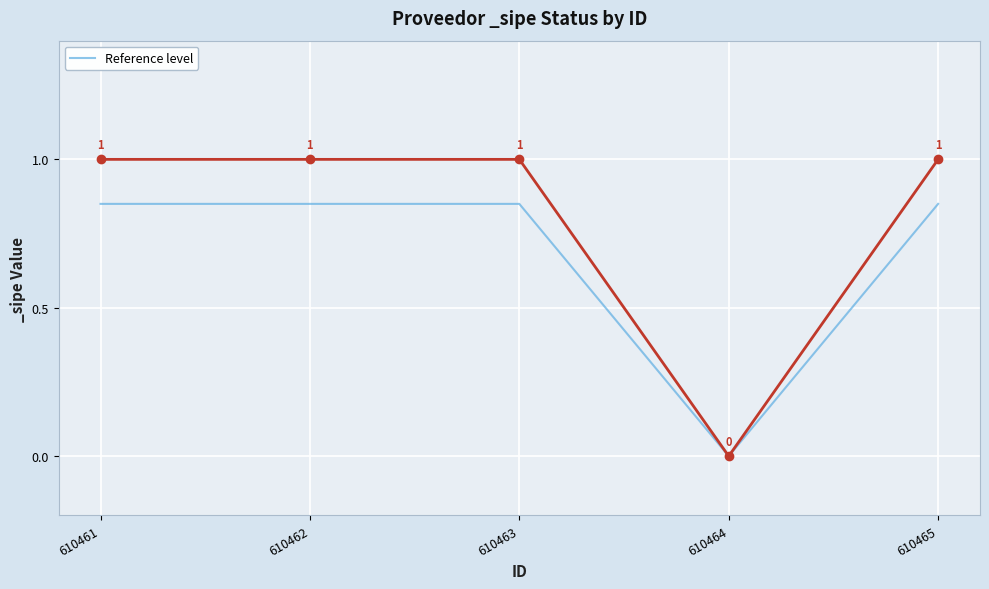

What is the sum of all values?

3.4